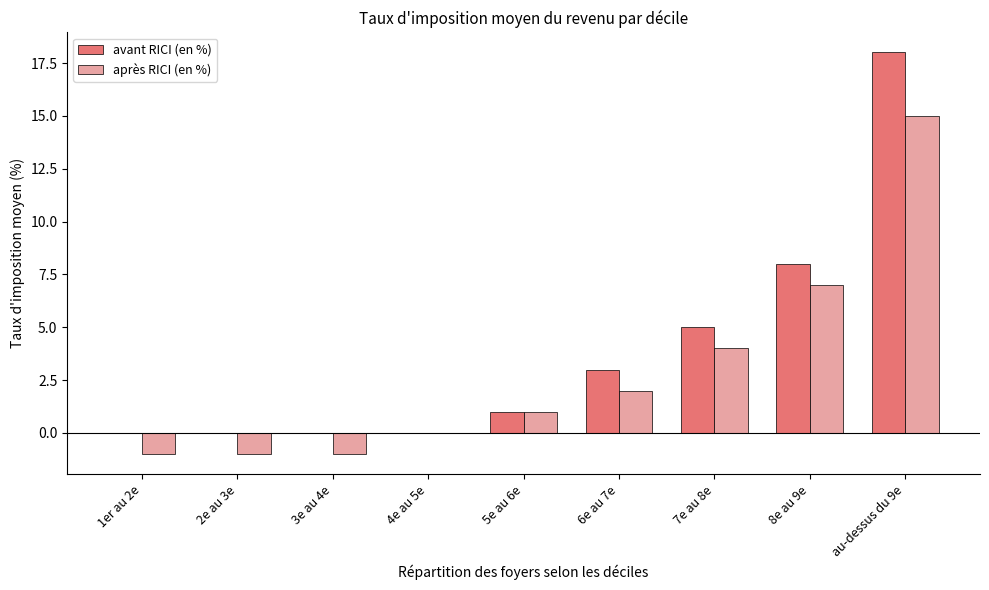

True or false: après RICI (en %) has a value of 0 at 4e au 5e.

True